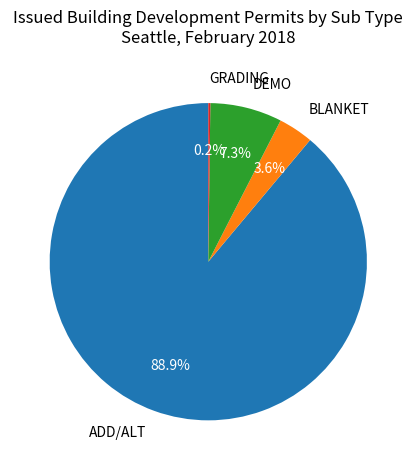

Which has a higher value, ADD/ALT or DEMO?

ADD/ALT